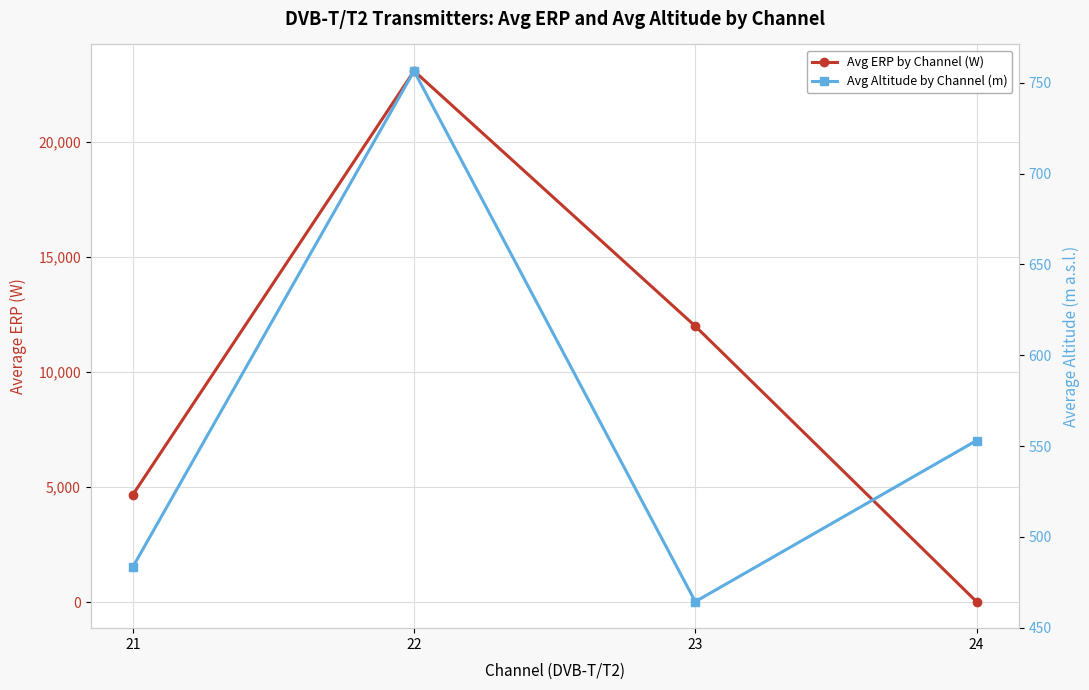

True or false: Avg Altitude by Channel (m) and Avg ERP by Channel (W) cross at least once.

True